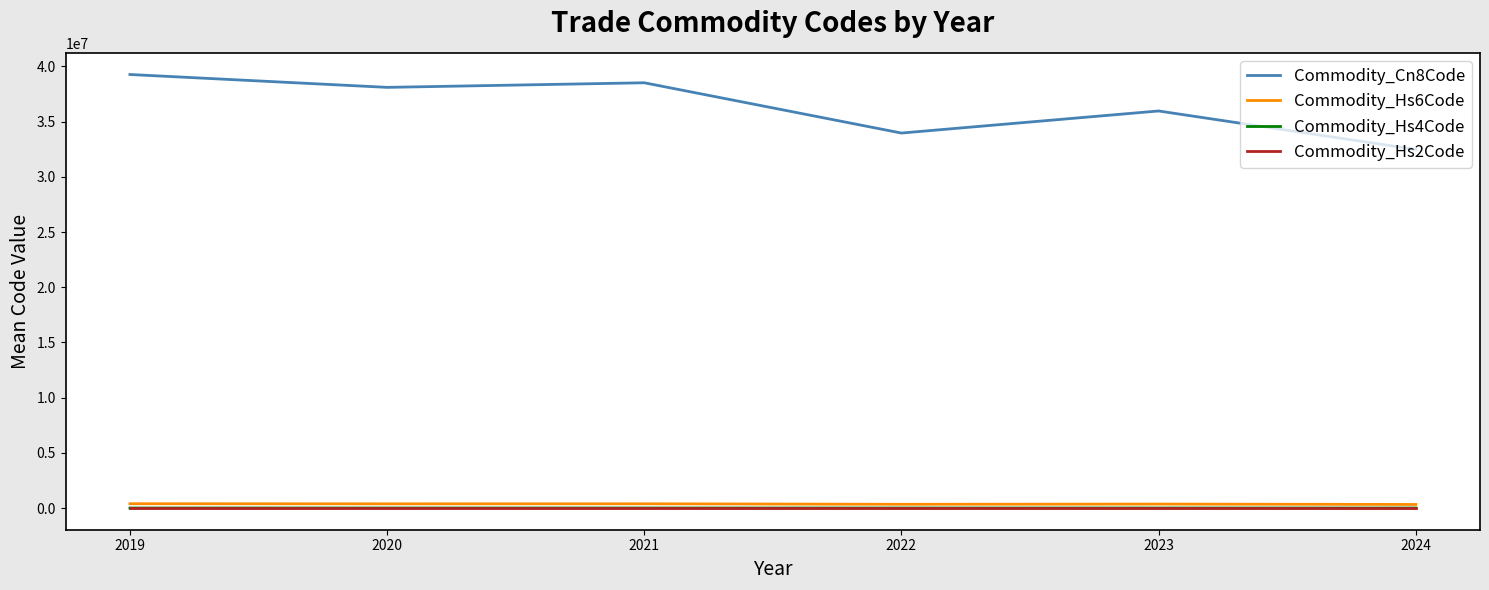

What is the minimum value for Commodity_Cn8Code?

32480661.8